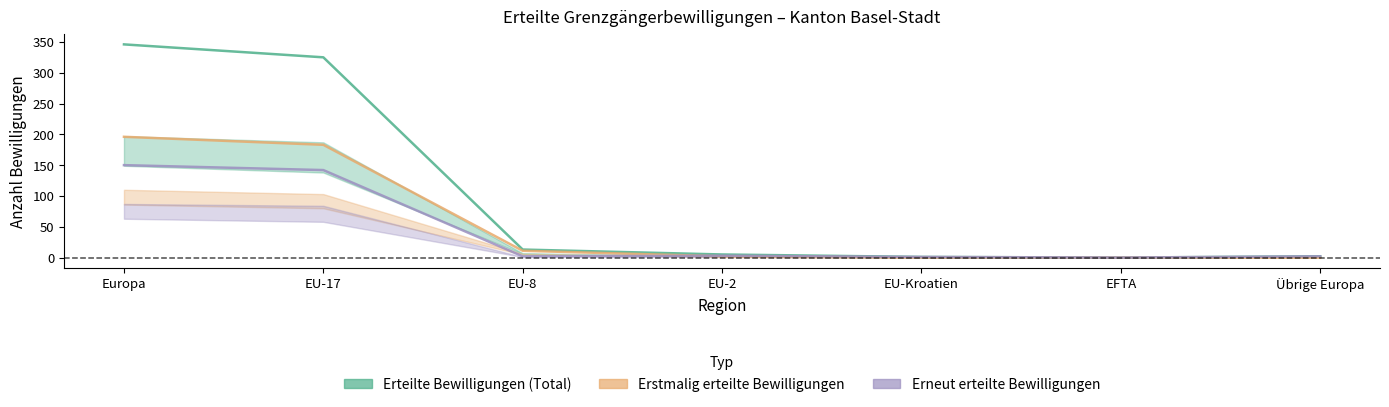

What is the label of the 2nd point from the left?

EU-17